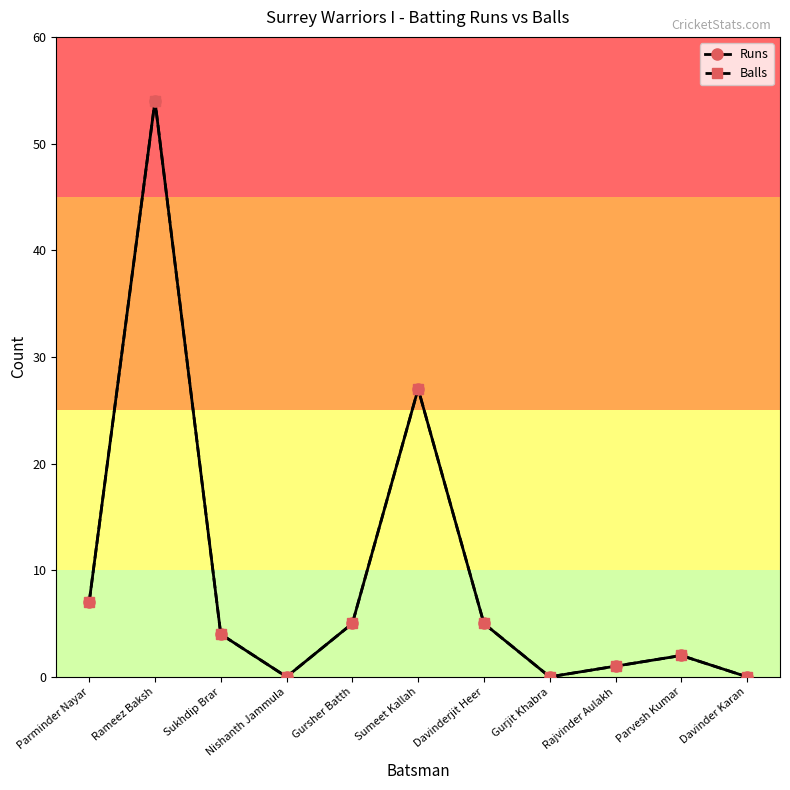

At which label is Runs closest to 27?

Sumeet Kallah